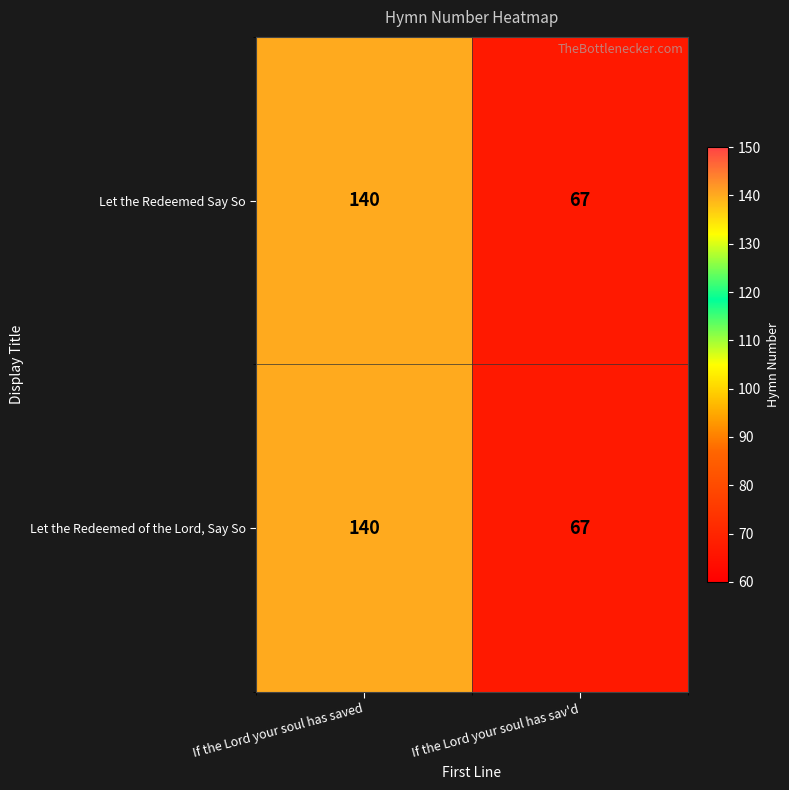

What is the difference between the maximum and minimum values in the Let the Redeemed of the Lord, Say So series?

73